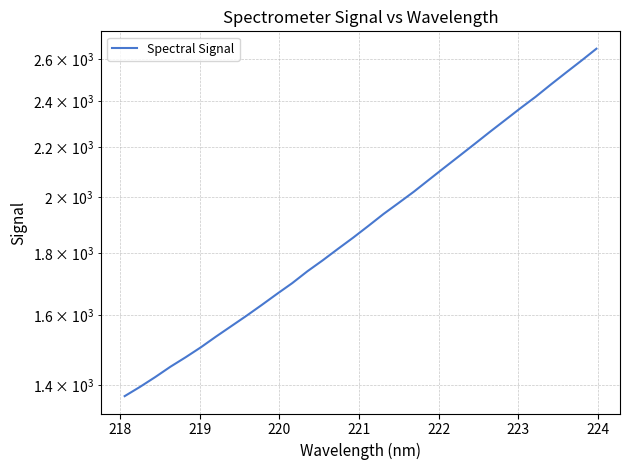

What is the value of the 29th point from the left?

2477.4